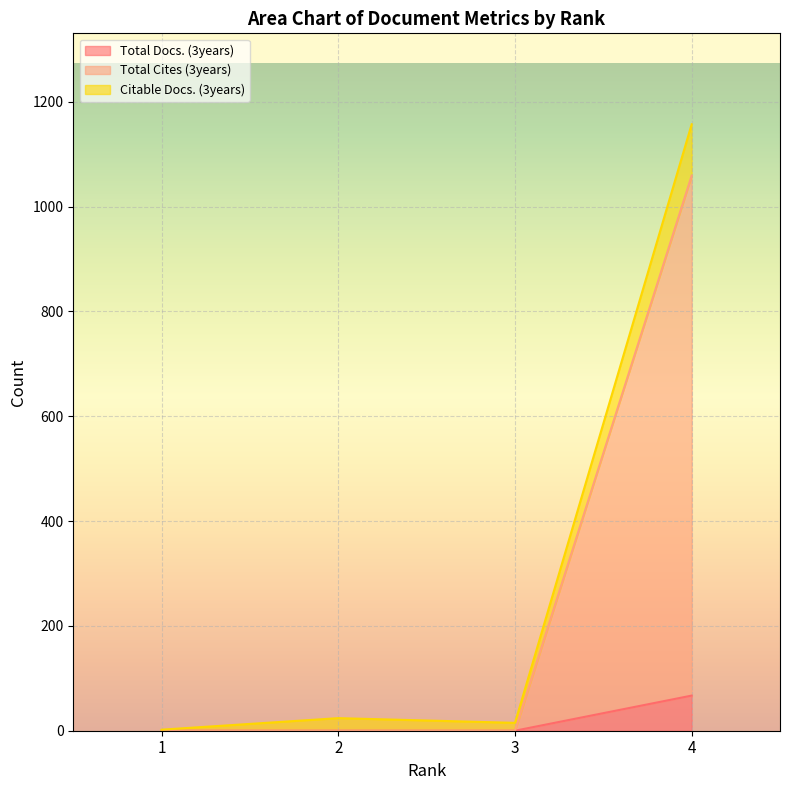

Is the value of Citable Docs. (3years) at 2 greater than the value of Total Cites (3years) at 1?

Yes